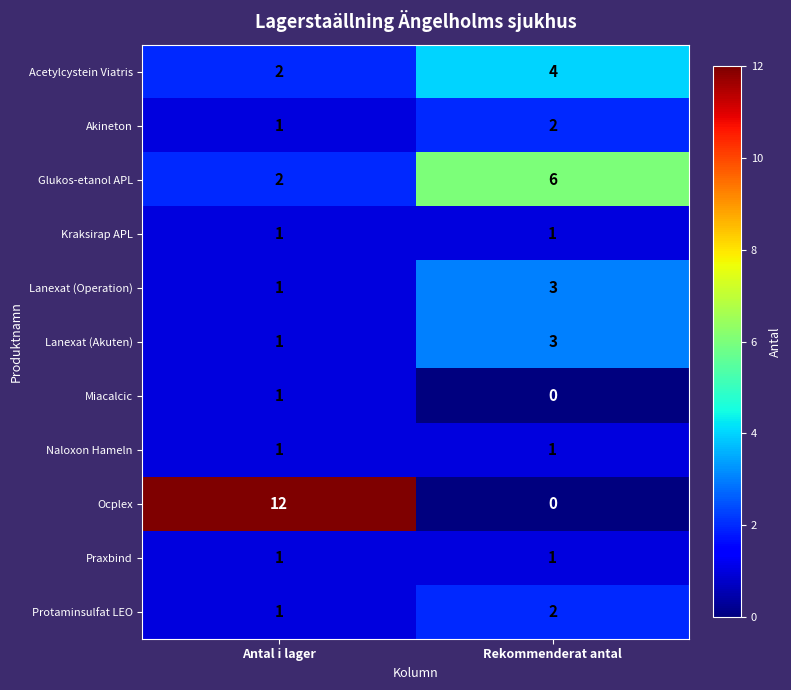

What is the difference between the highest and lowest values at Antal i lager?

11